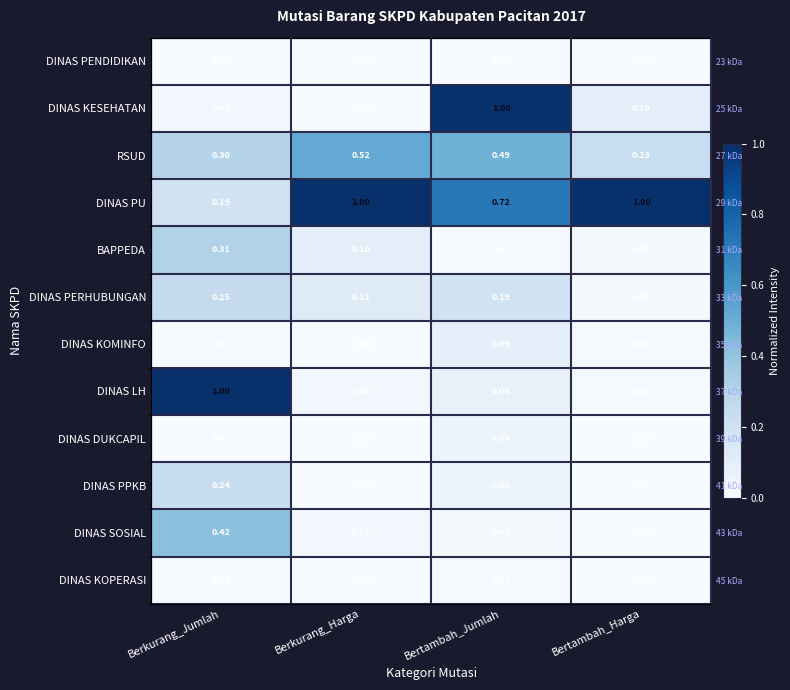

Count the RSUD values in the range 0 to 1.

4